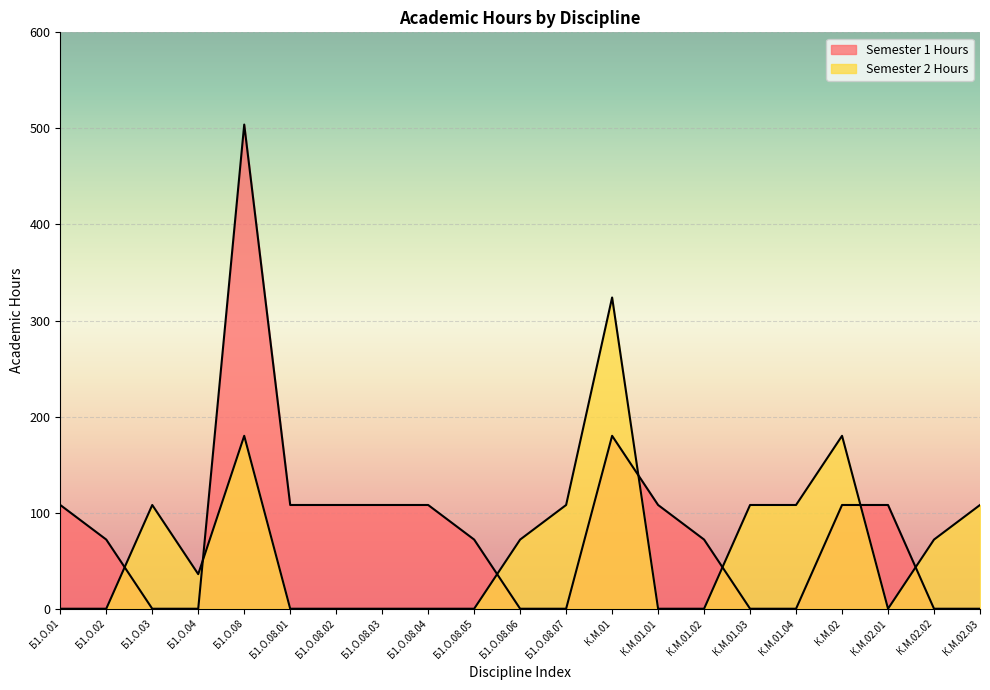

How many positive values does the Semester 1 Hours series have?

13